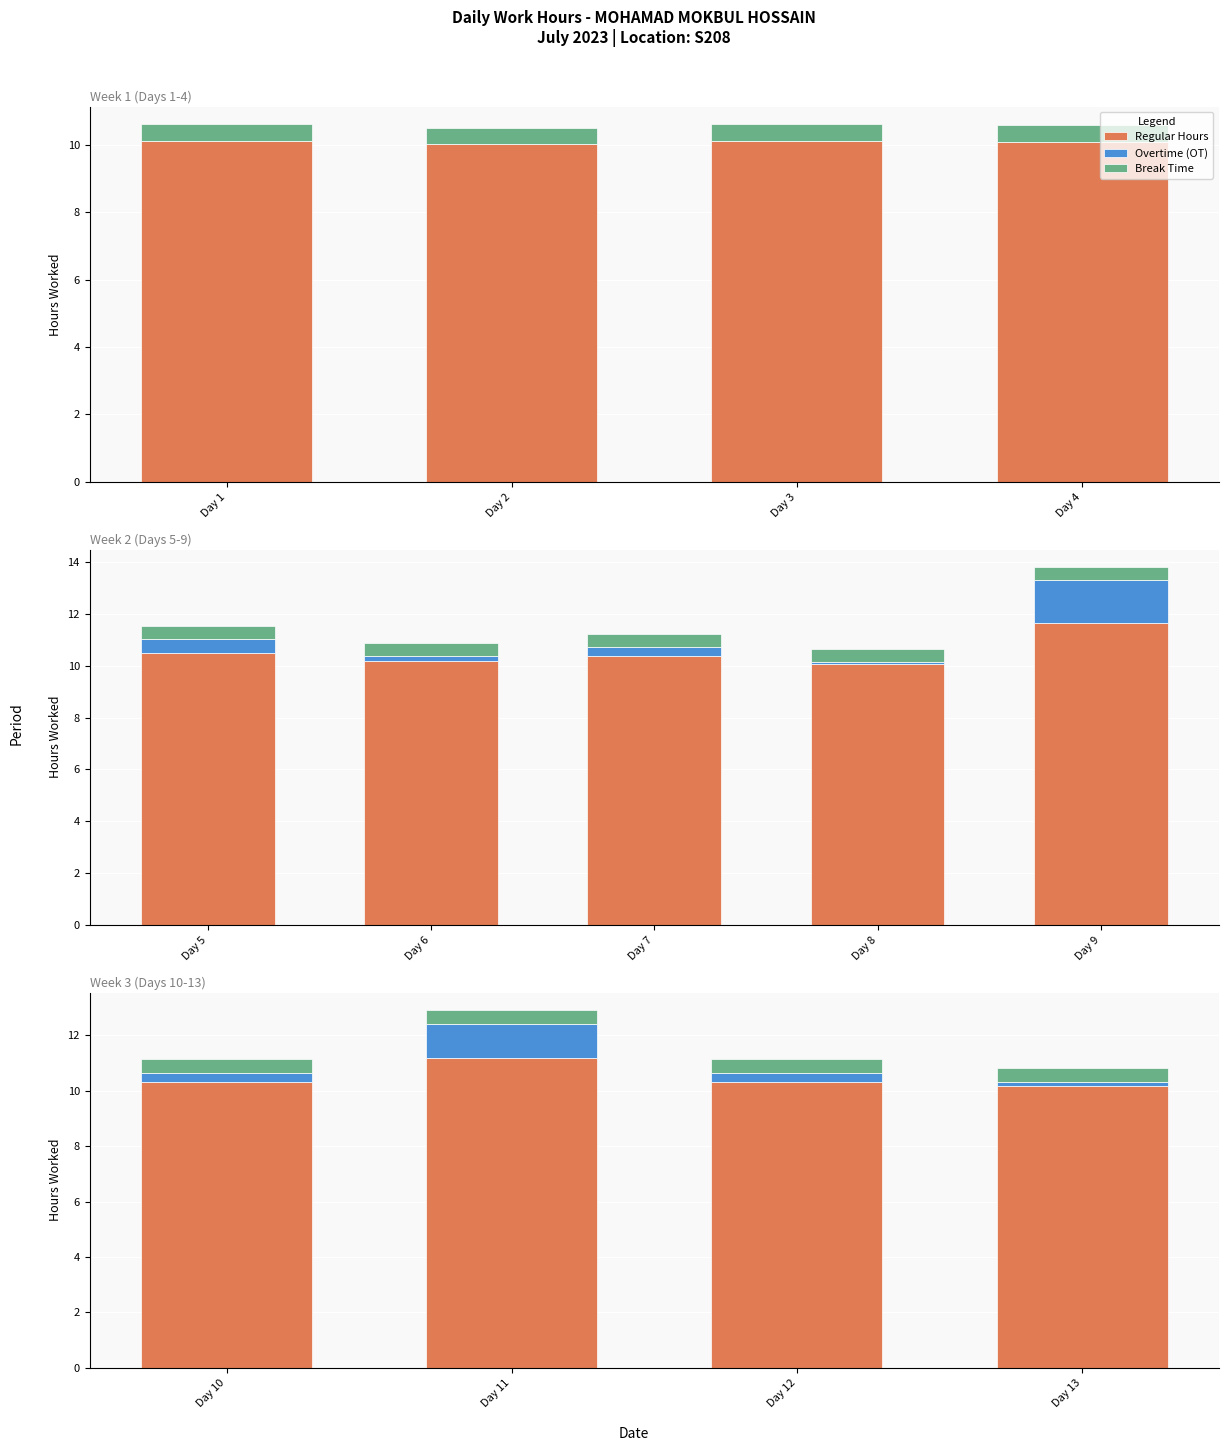

What are all the series names shown in the legend?

Regular Hours, Overtime (OT), Break Time